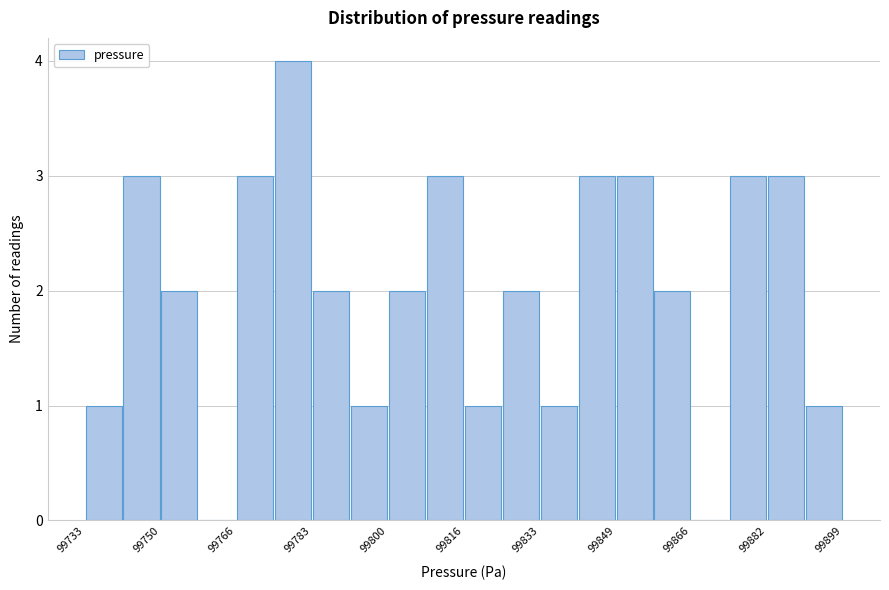

Which range on the x-axis has the tallest bar?

99776 to 99784